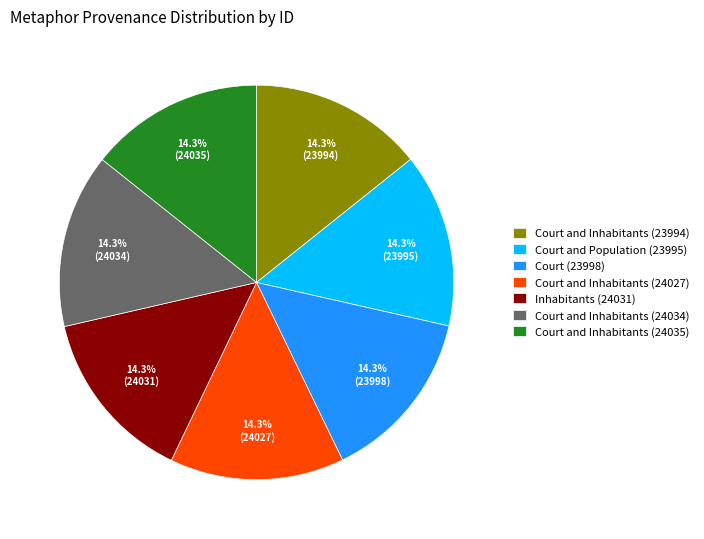

To the nearest percent, what is the average slice percentage?

14%